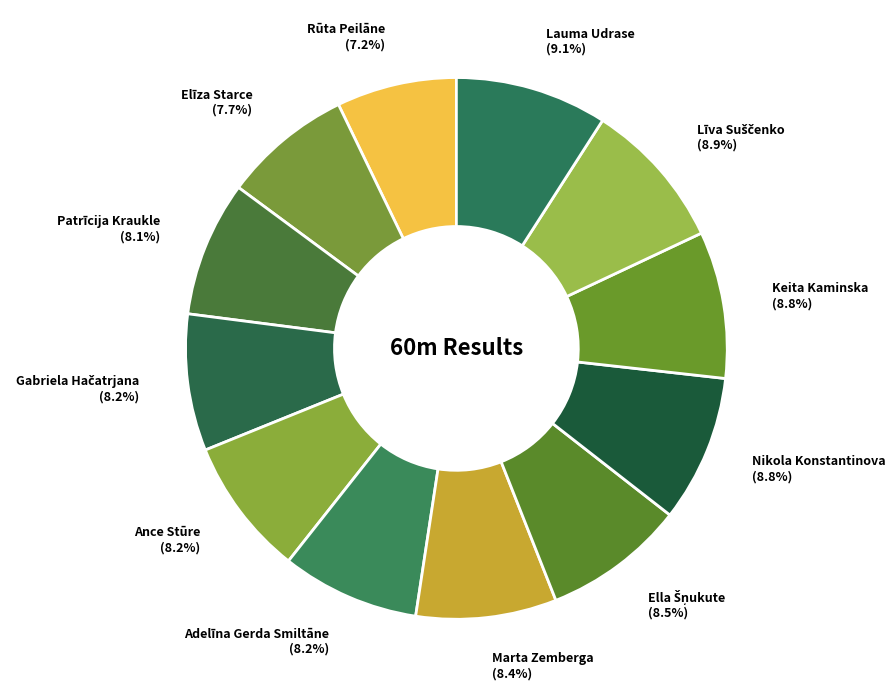

Combined, do Adelīna Gerda Smiltāne (8.2%) and Ance Stūre (8.2%) account for over 50%?

No